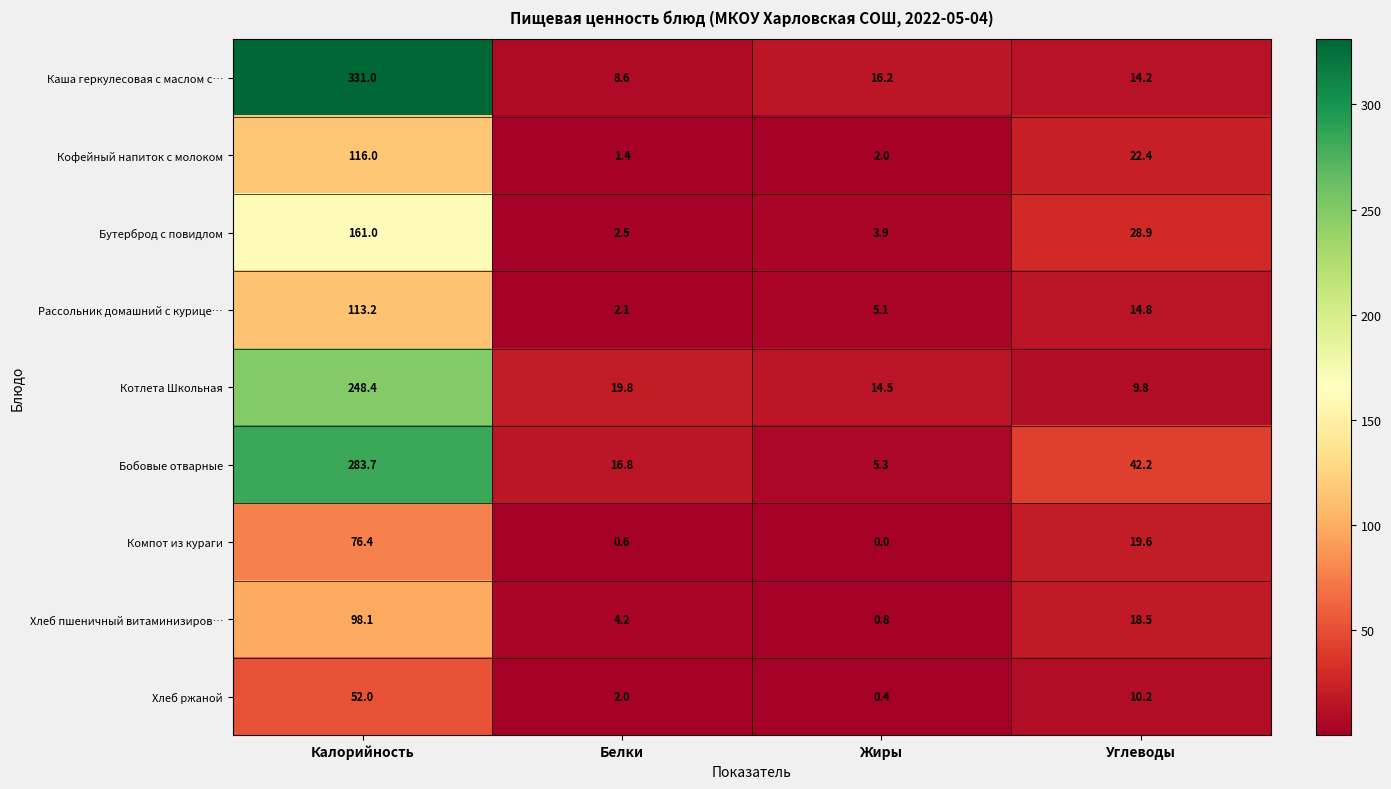

Which category has the lowest value across all series?

Жиры